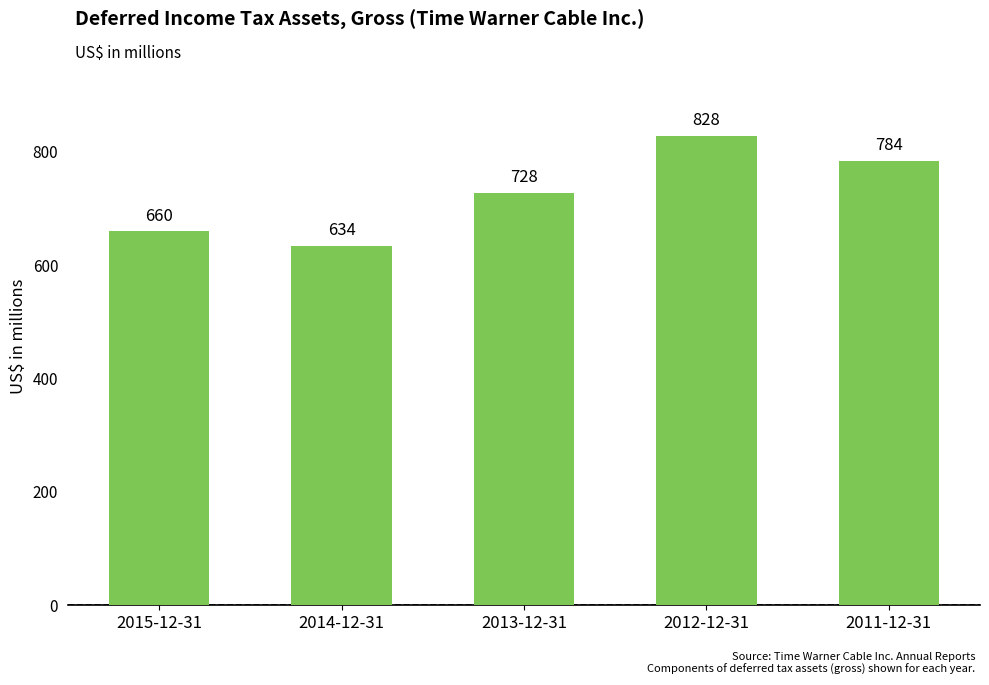

How many values are between 660 and 784?

3